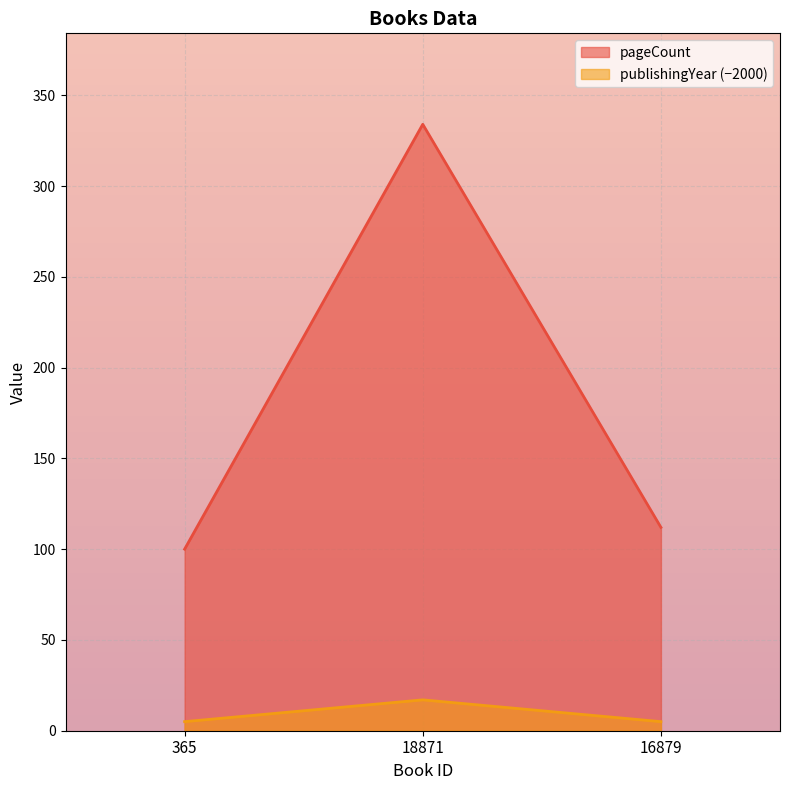

Which category has the lowest value in the pageCount series?

365